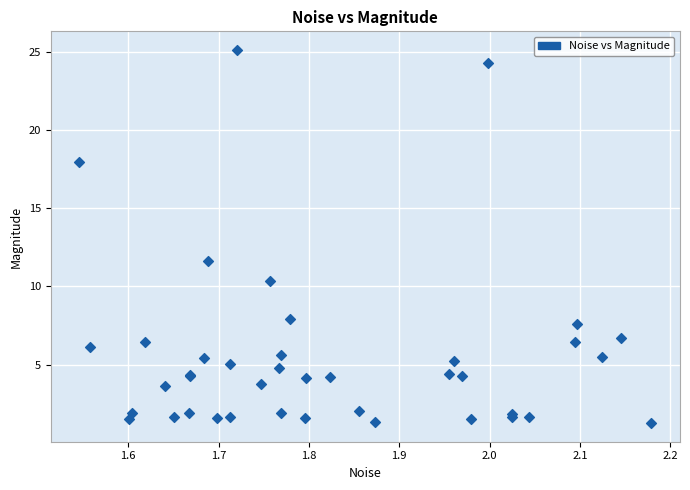

What Y value in the scatter plot is closest to 13?

11.6